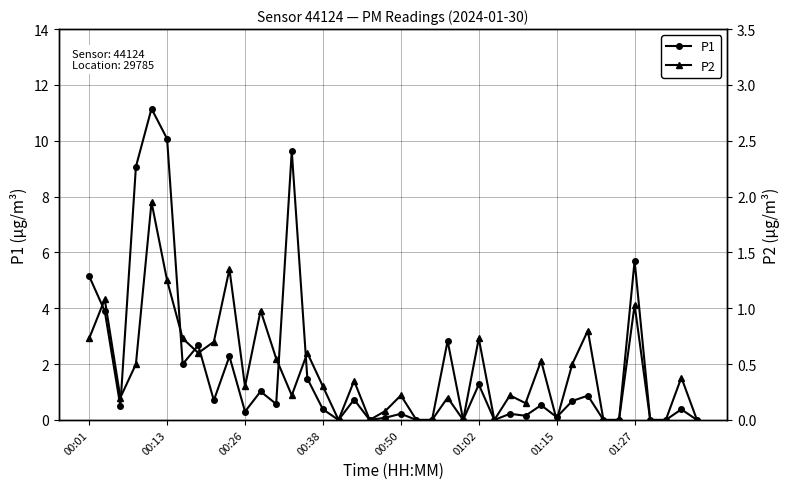

True or false: P1 has more than 2 interior local peaks.

True